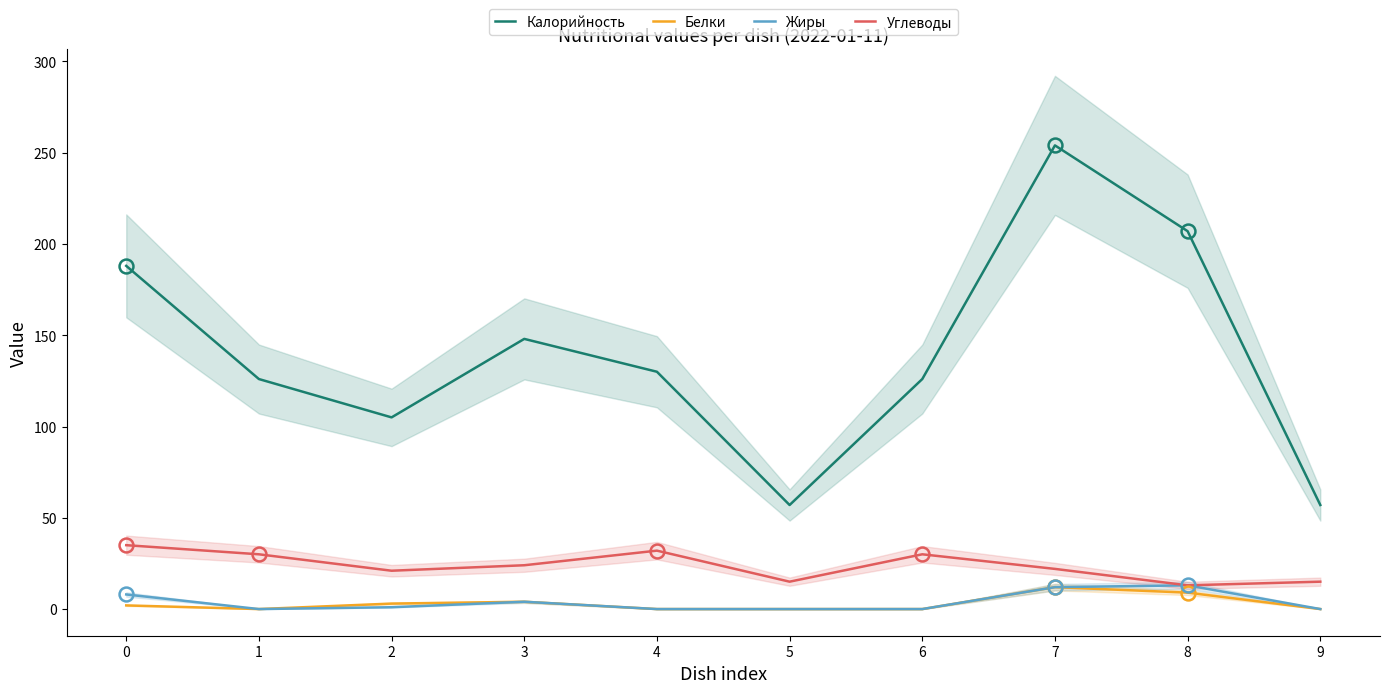

What are all the series names shown in the legend?

Калорийность, Белки, Жиры, Углеводы